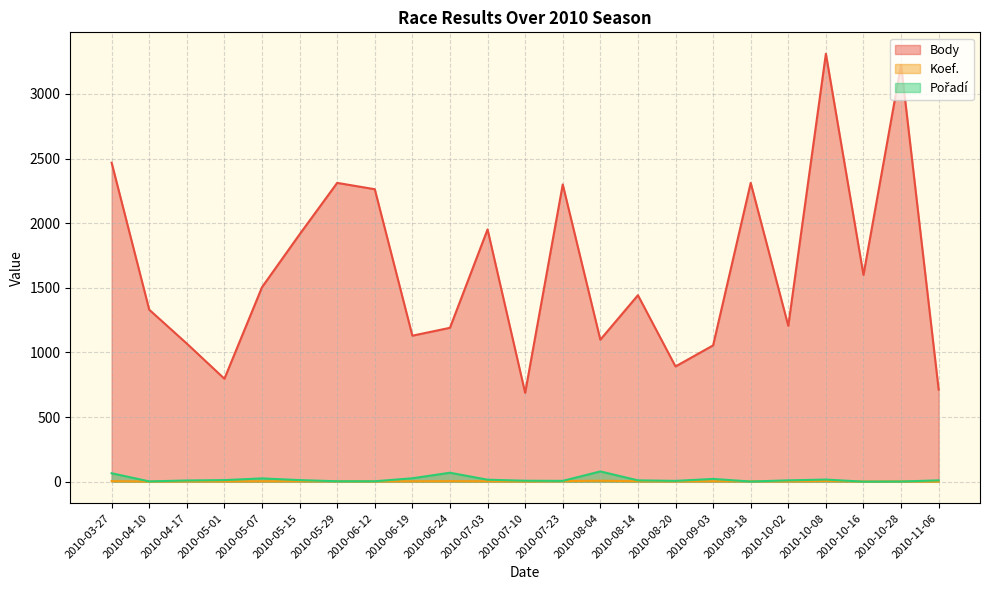

List the series in order of their peak value, lowest first.

Koef., Pořadí, Body